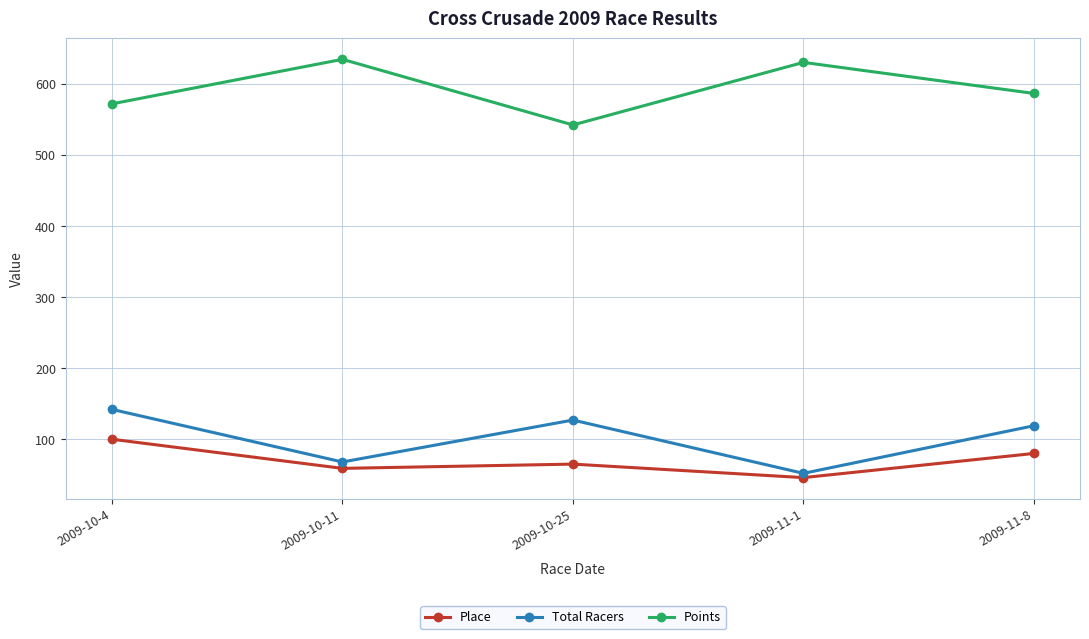

True or false: Total Racers and Place intersect in this chart.

False